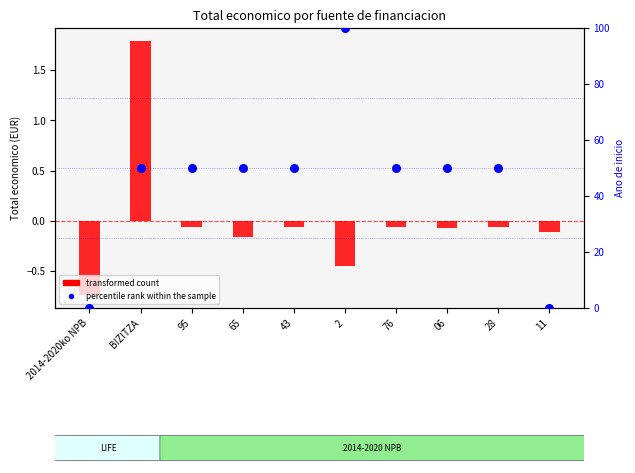

Which series has the largest Y range (max minus min)?

percentile rank within the sample